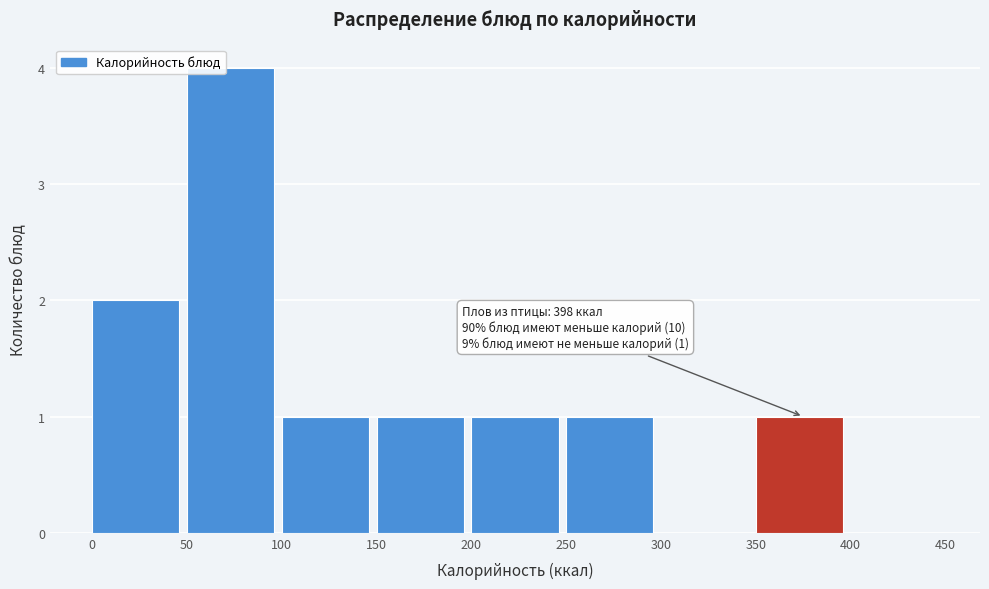

Which range on the x-axis has the tallest bar?

50 to 100